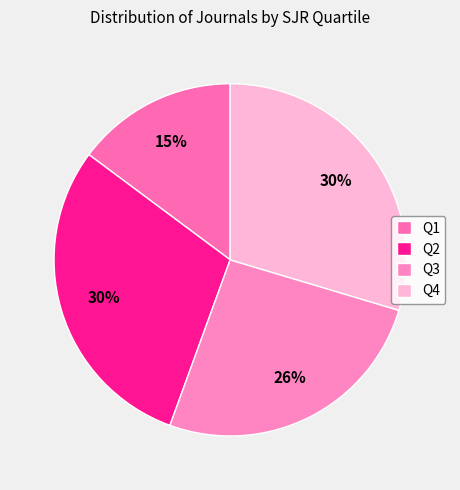

Is there a majority slice in this chart?

No